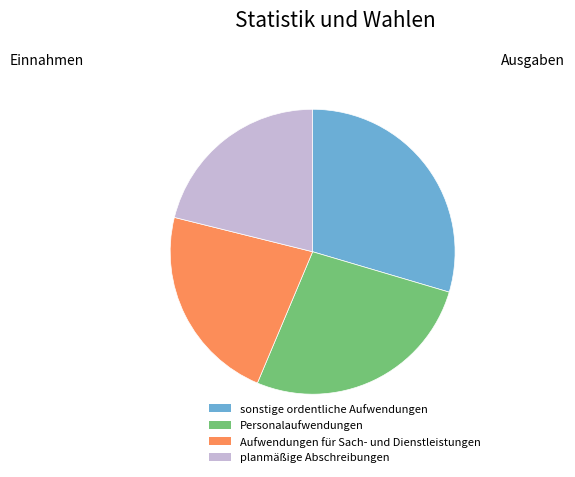

Is there a majority slice in this chart?

No